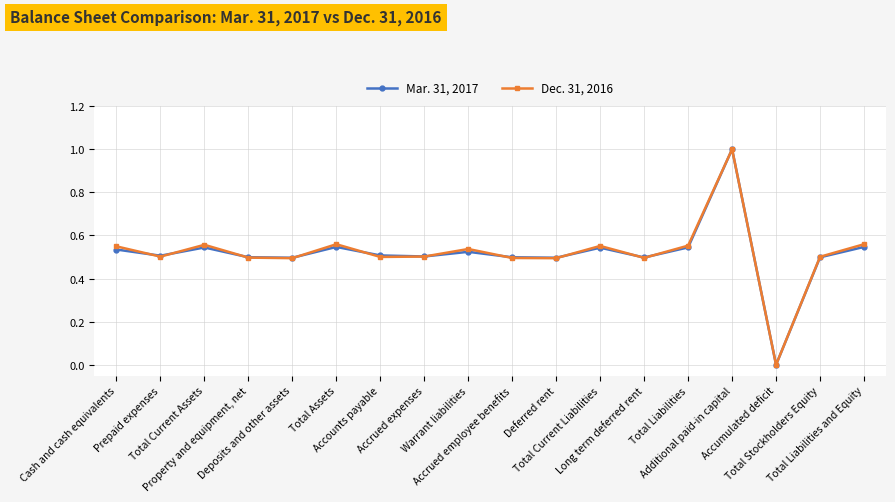

What is the difference between the second highest and second lowest values in the Mar. 31, 2017 series?

0.1